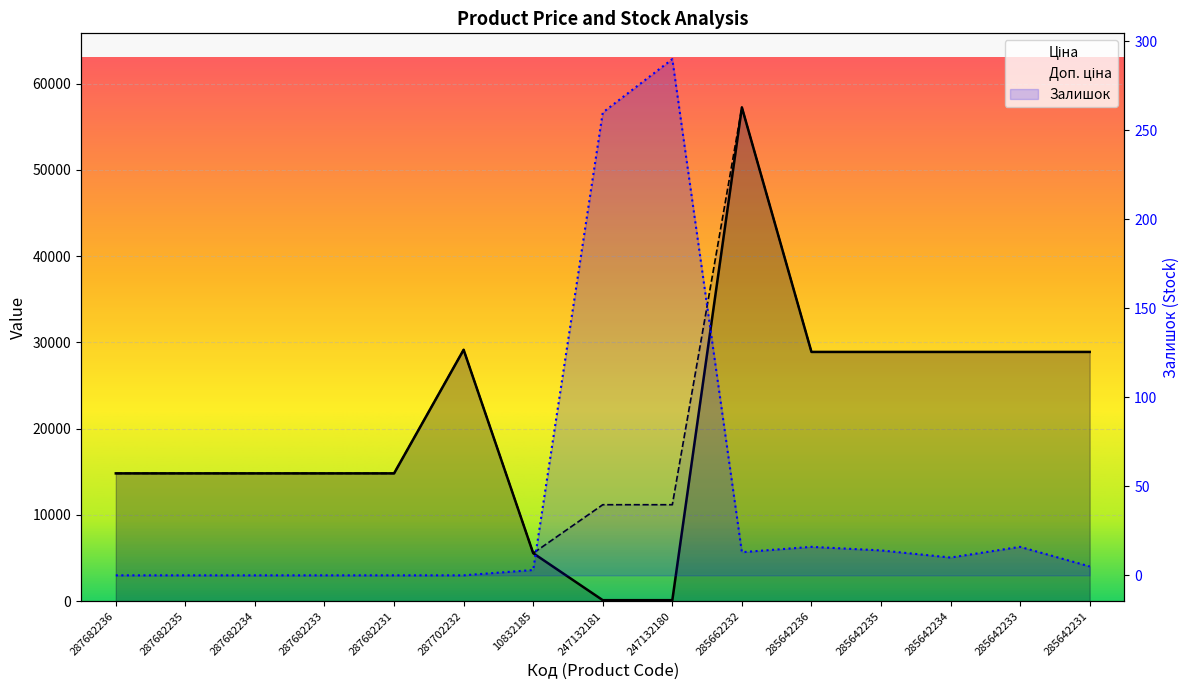

What position from the right is 247132180?

7